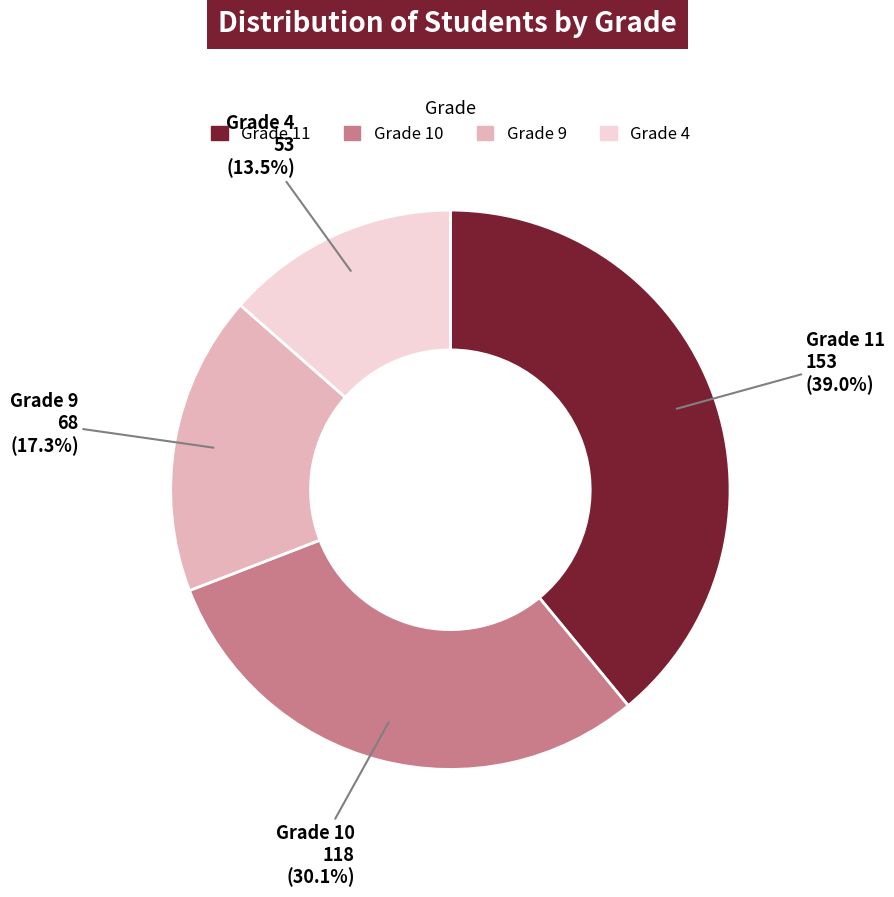

Is there a majority slice in this chart?

No